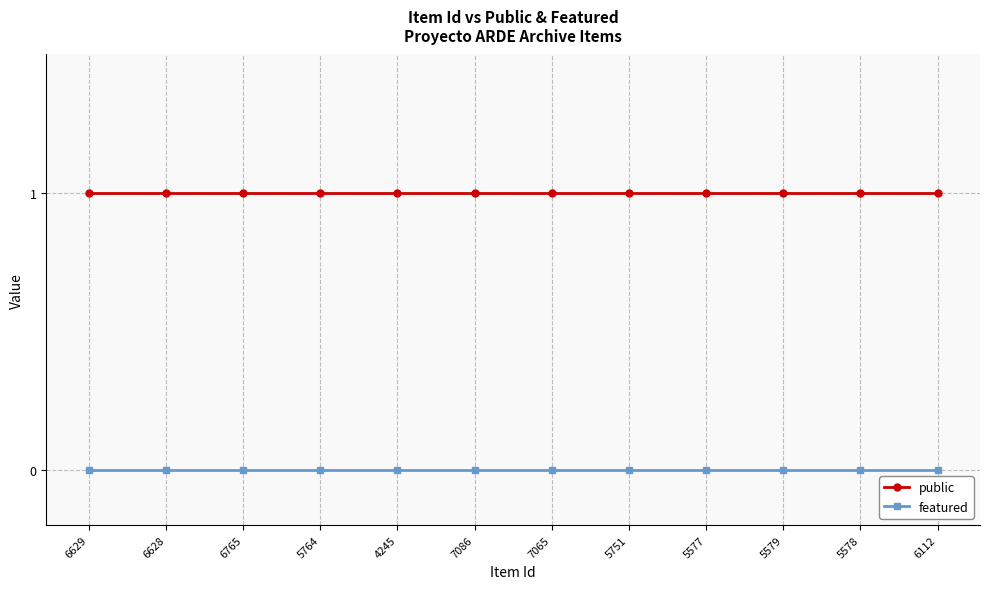

What is the value of the public point at the 3rd from the left?

1